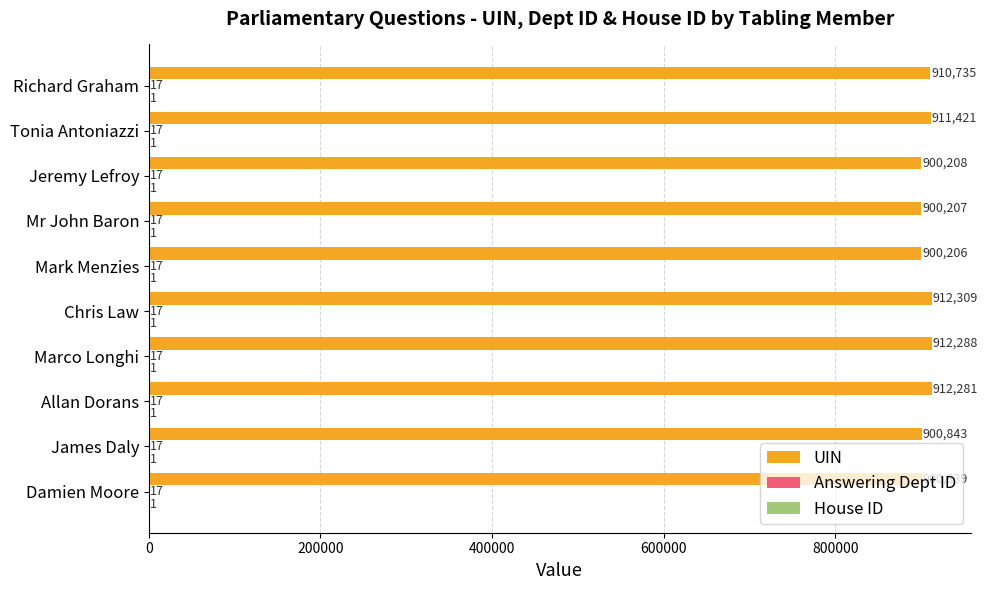

Between Allan Dorans and Marco Longhi, which series saw the biggest shift?

UIN